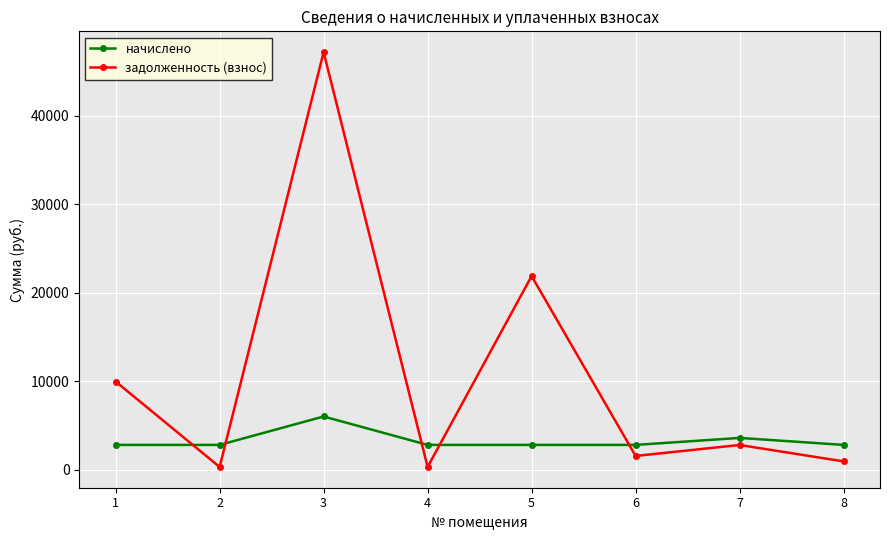

Does the chart have visible grid lines?

Yes